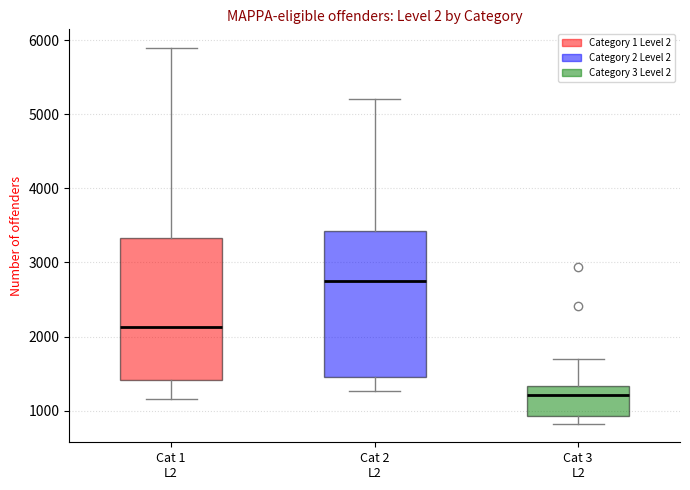

Which box's median line is the lowest?

Cat 3 L2